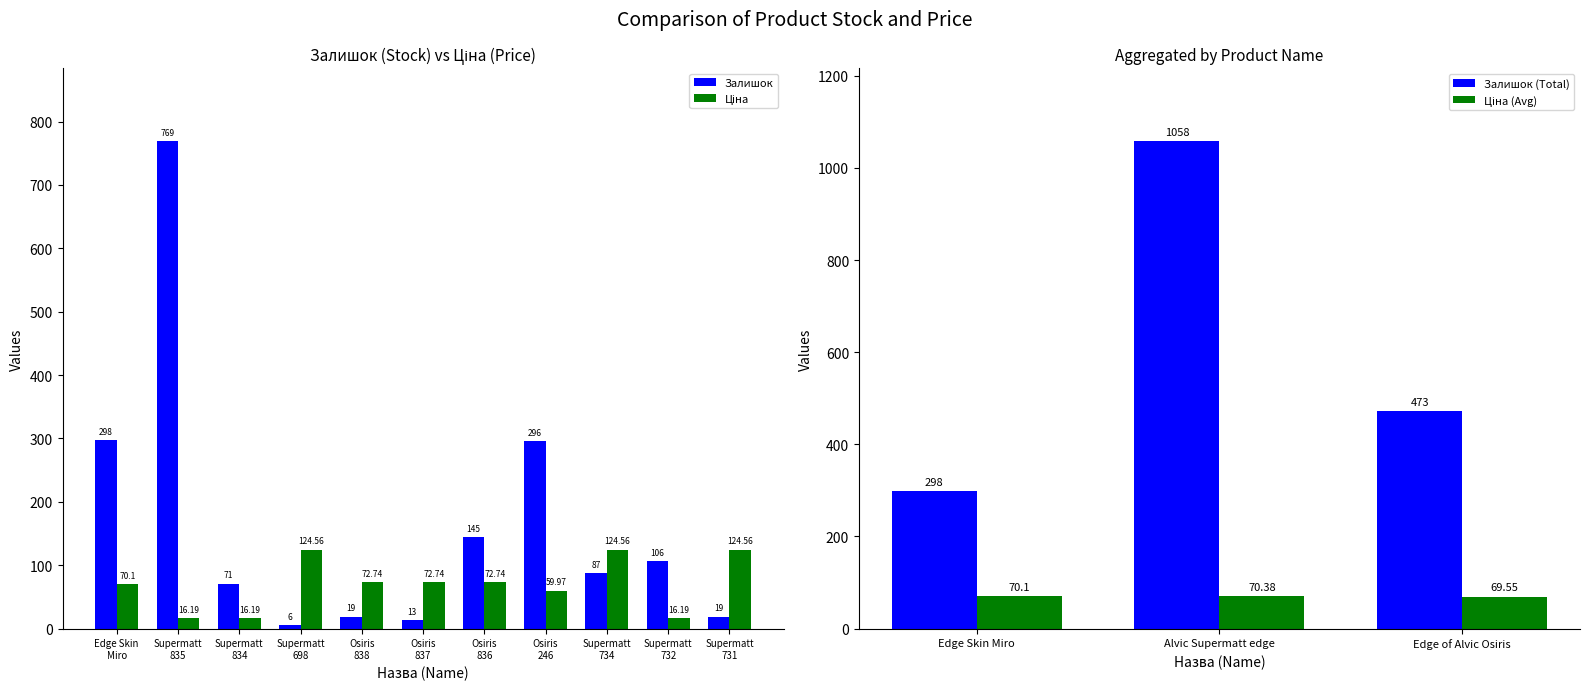

List the series in order of their peak value, lowest first.

Ціна, Залишок